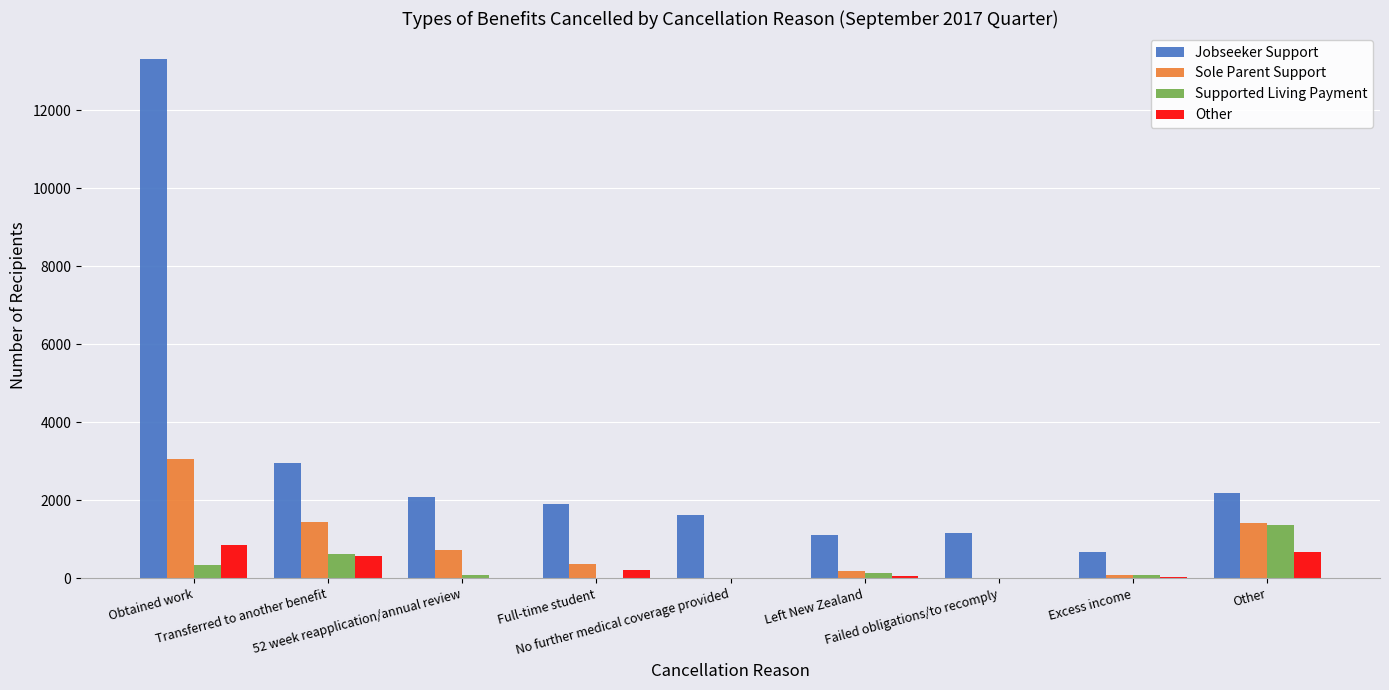

Between No further medical coverage provided and Left New Zealand, which series saw the biggest shift?

Jobseeker Support